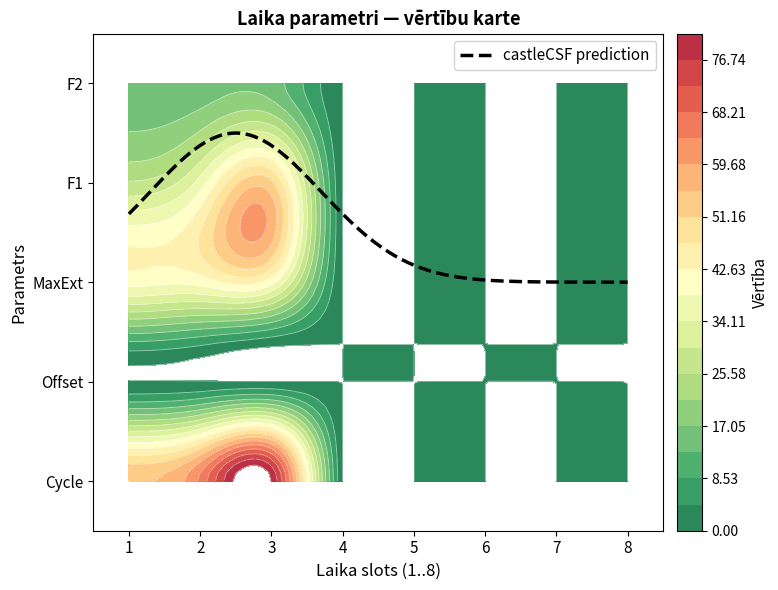

What is the sum of all F1 values?

109